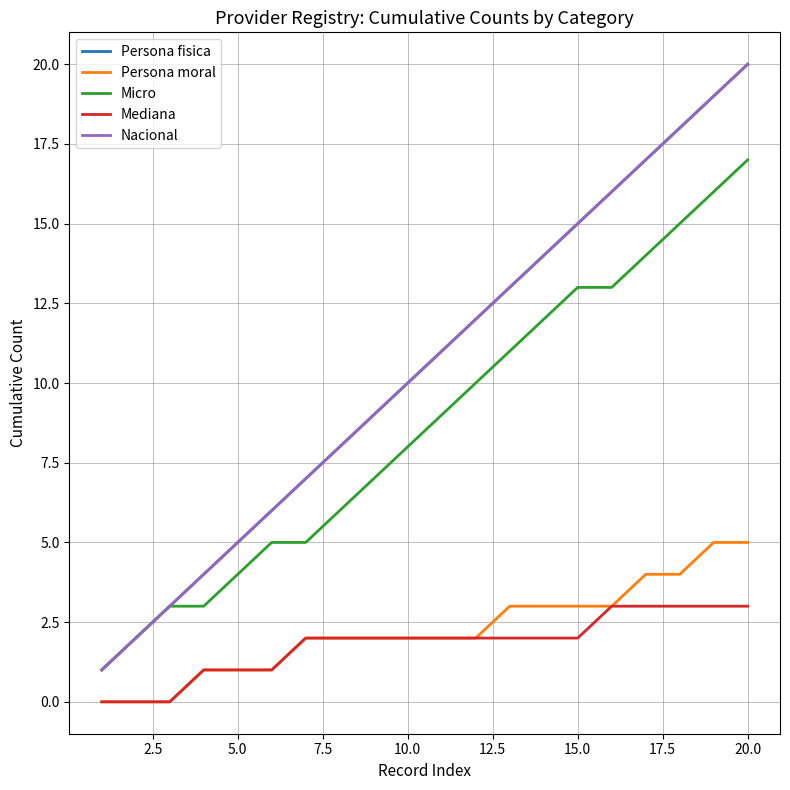

True or false: Persona fisica and Mediana cross at least once.

False